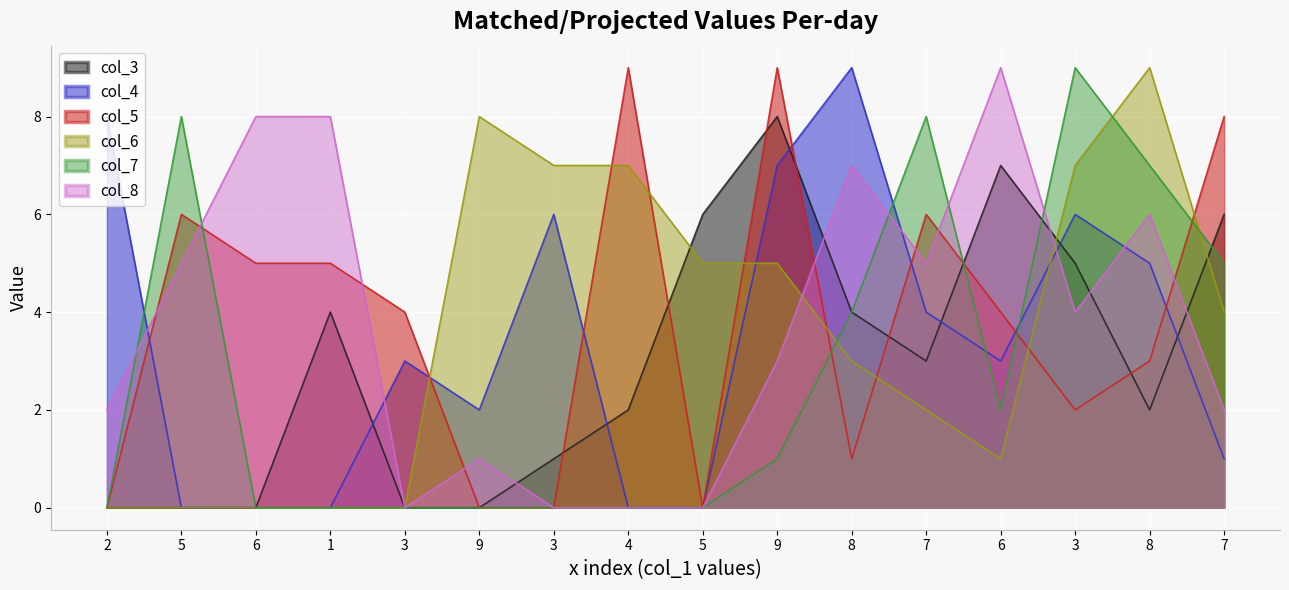

What is the total value across all series at 2?

10